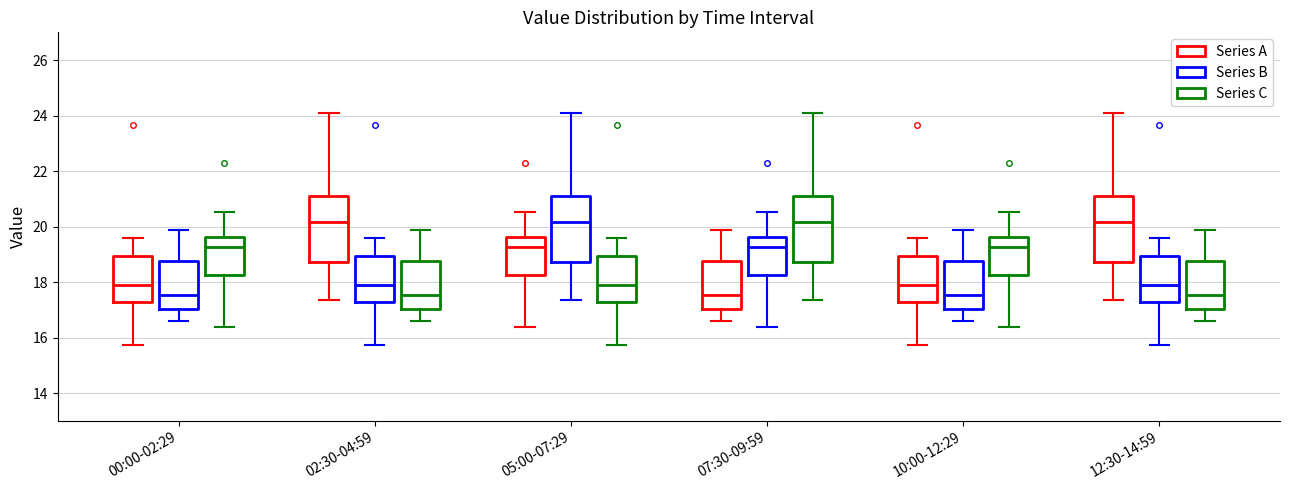

Where does the upper whisker of the box for 12:30-14:59 (Series A) end on the y-axis? The values are not printed on the chart, so give them approximately, as read against the axis.

24.2